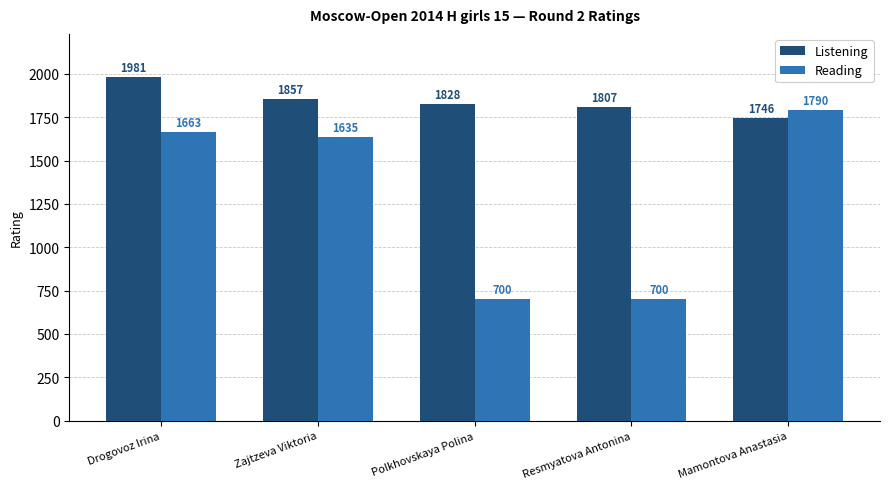

What is the smallest value displayed?

700